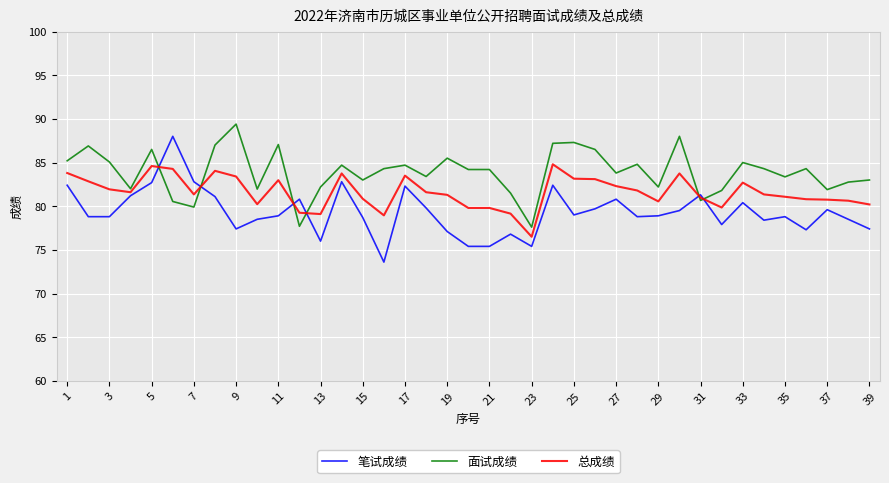

What is the minimum value for 面试成绩?

77.6